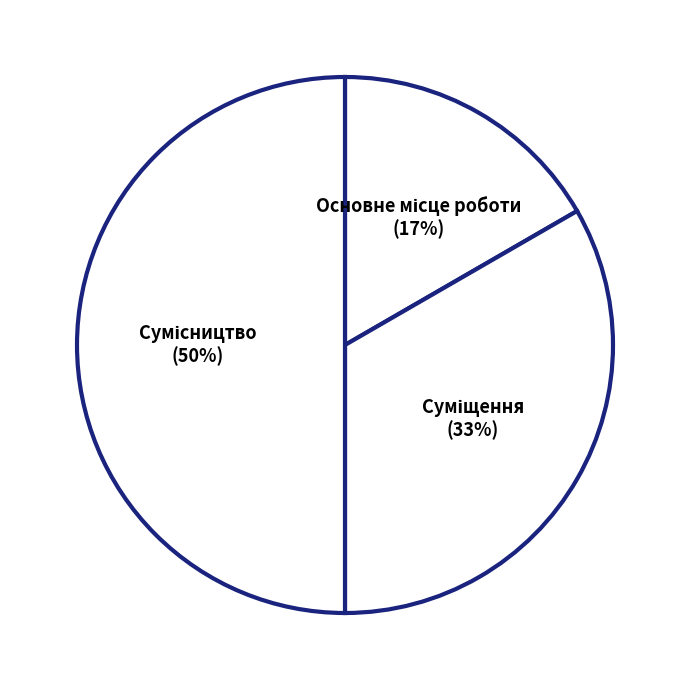

Count the number of slices in the pie.

3